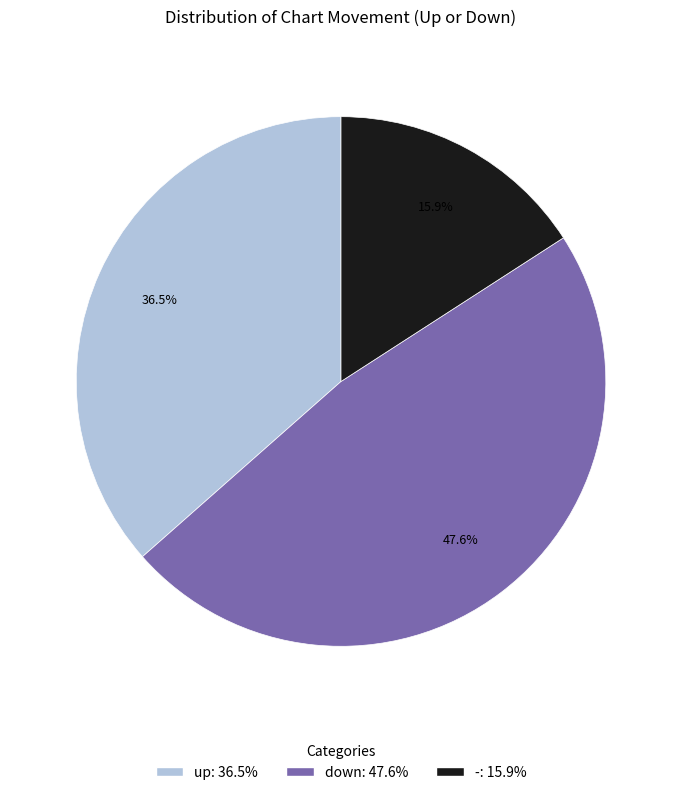

Does - represent more than half of the total?

No